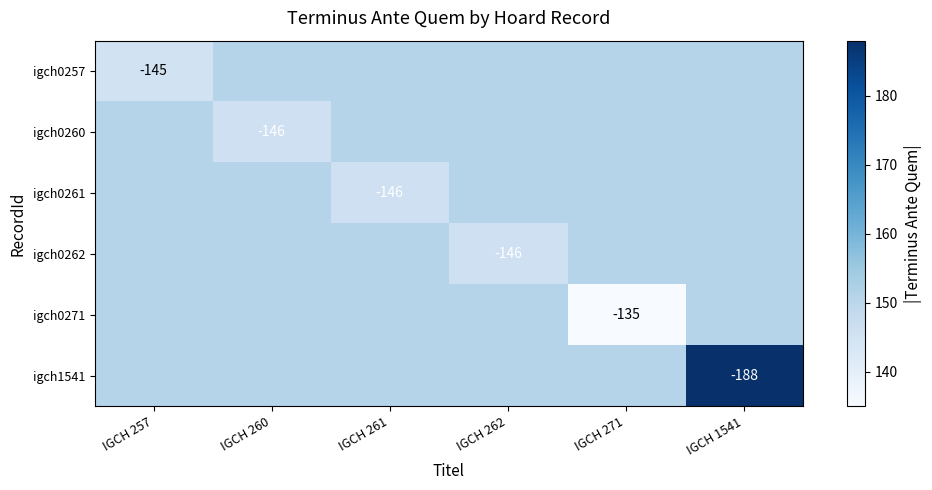

Between IGCH 262 and IGCH 271, which series saw the biggest shift?

igch0271